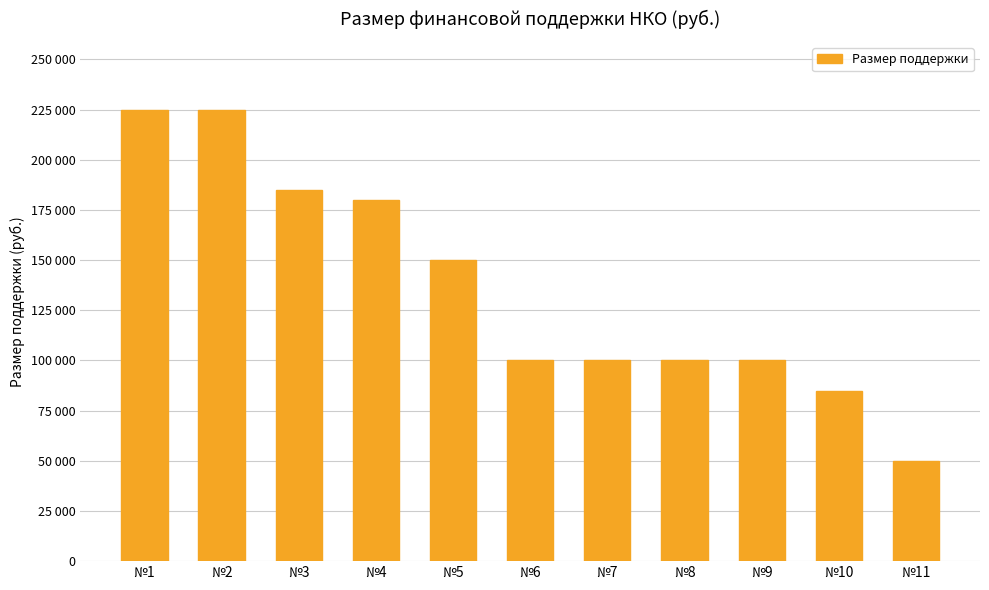

At which label is the value closest to 137500?

№5